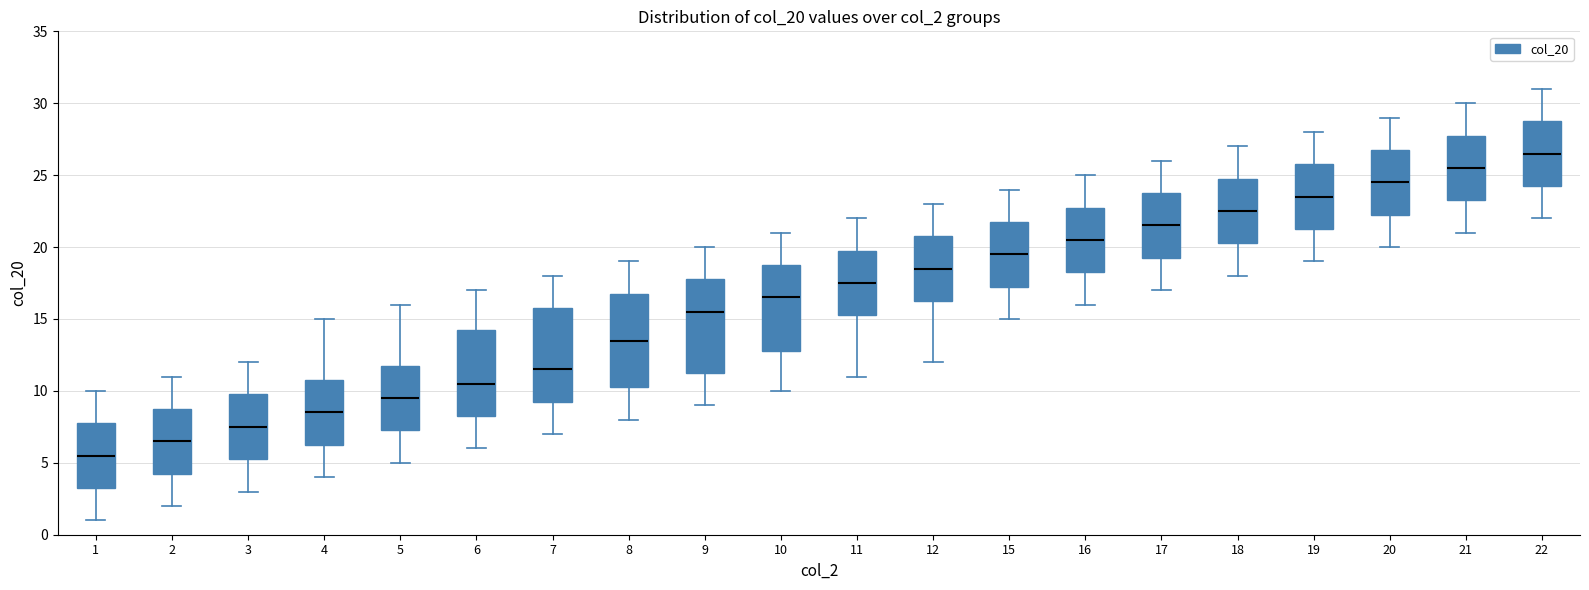

Reading left to right, read every box against the y-axis: the position of its median line, the range the box covers, and the ends of its whiskers. The values are not printed on the chart, so give them approximately, as read against the axis.

1: median 5.5, box 3.5 to 8.0, whiskers 1.0 to 10.0
2: median 6.5, box 4.5 to 9.0, whiskers 2.0 to 11.0
3: median 7.5, box 5.5 to 10.0, whiskers 3.0 to 12.0
4: median 8.5, box 6.5 to 11.0, whiskers 4.0 to 15.0
5: median 9.5, box 7.5 to 12.0, whiskers 5.0 to 16.0
6: median 10.5, box 8.5 to 14.5, whiskers 6.0 to 17.0
7: median 11.5, box 9.5 to 16.0, whiskers 7.0 to 18.0
8: median 13.5, box 10.5 to 17.0, whiskers 8.0 to 19.0
9: median 15.5, box 11.5 to 18.0, whiskers 9.0 to 20.0
10: median 16.5, box 13.0 to 19.0, whiskers 10.0 to 21.0
11: median 17.5, box 15.5 to 20.0, whiskers 11.0 to 22.0
12: median 18.5, box 16.5 to 21.0, whiskers 12.0 to 23.0
15: median 19.5, box 17.5 to 22.0, whiskers 15.0 to 24.0
16: median 20.5, box 18.5 to 23.0, whiskers 16.0 to 25.0
17: median 21.5, box 19.5 to 24.0, whiskers 17.0 to 26.0
18: median 22.5, box 20.5 to 25.0, whiskers 18.0 to 27.0
19: median 23.5, box 21.5 to 26.0, whiskers 19.0 to 28.0
20: median 24.5, box 22.5 to 27.0, whiskers 20.0 to 29.0
21: median 25.5, box 23.5 to 28.0, whiskers 21.0 to 30.0
22: median 26.5, box 24.5 to 29.0, whiskers 22.0 to 31.0